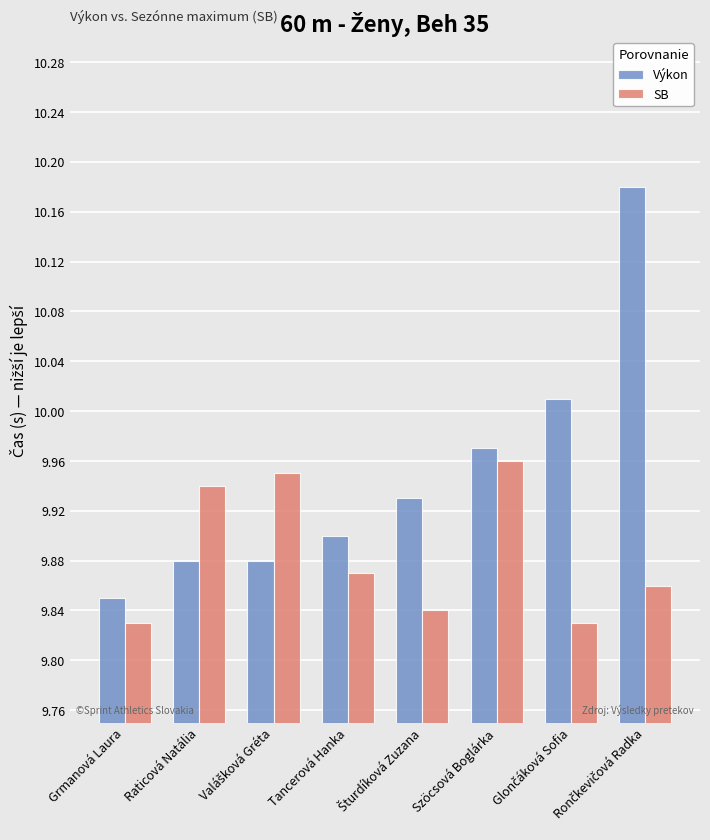

Which category has the highest value in the SB series?

Szöcsová Boglárka